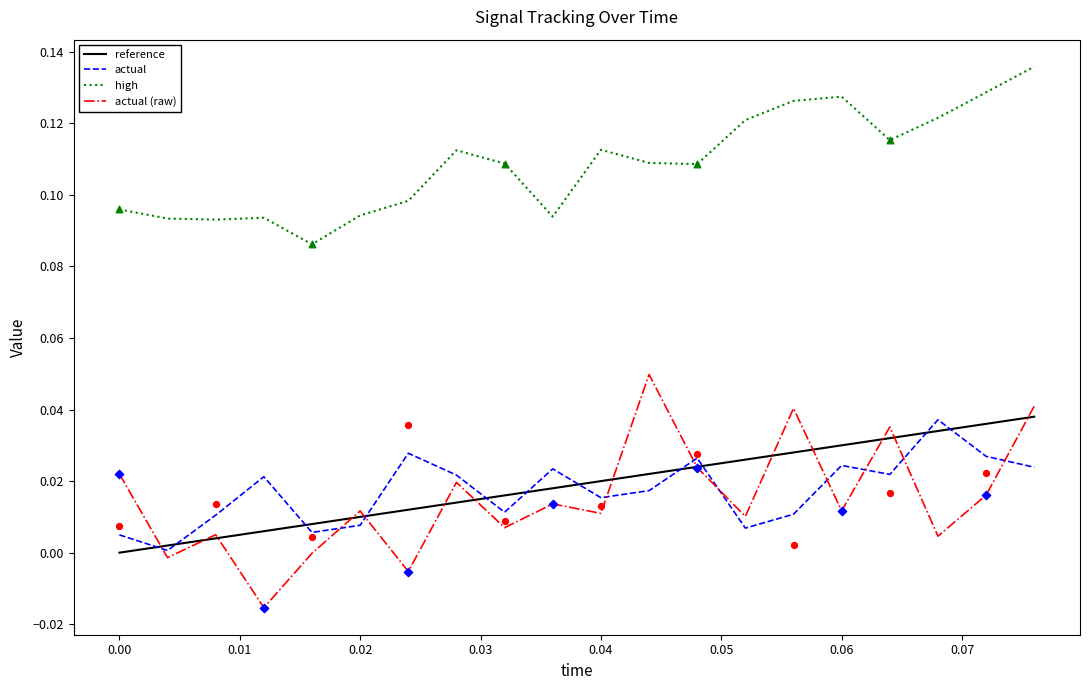

Which series has the largest total across all categories?

high